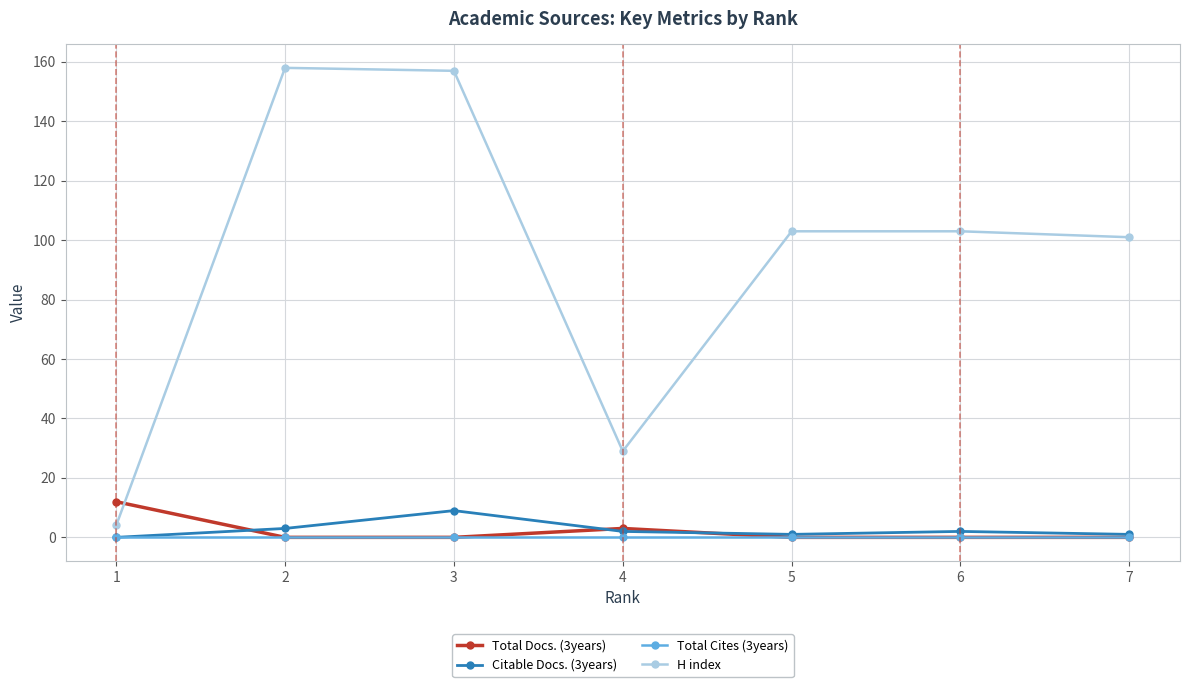

What is the value of the H index point at the 6th from the left?

103